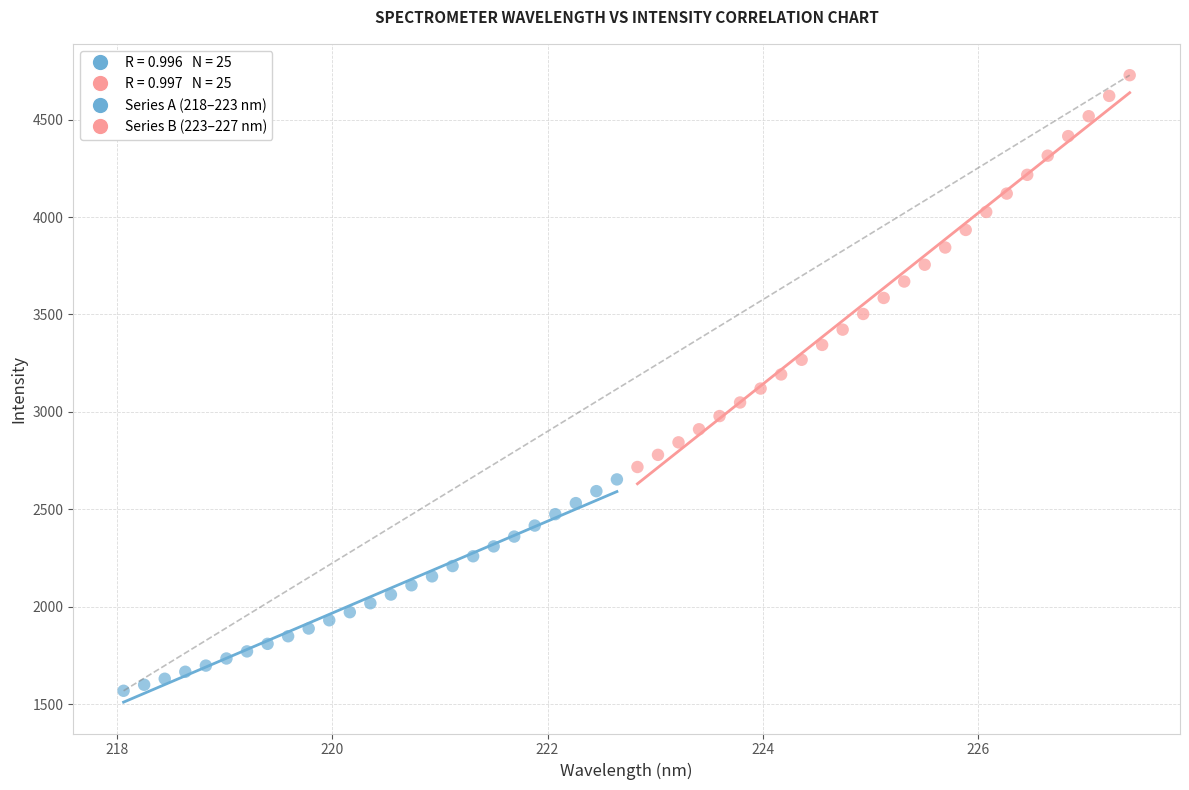

Which series contains the highest Y value?

Series B (223–227 nm)